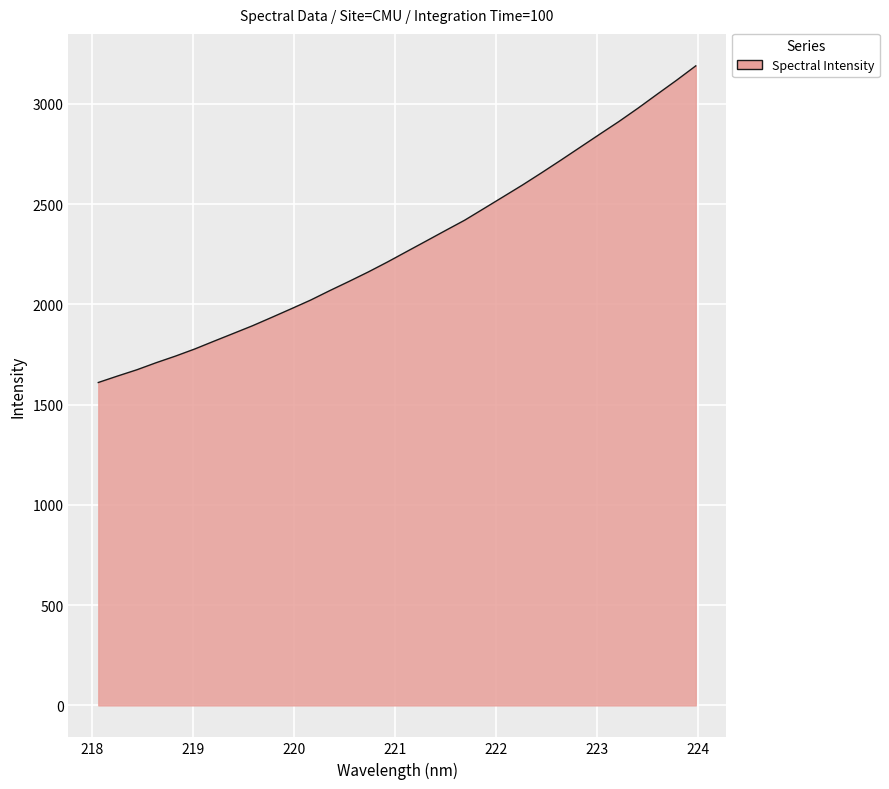

What is the difference between the maximum and minimum values?

1579.3